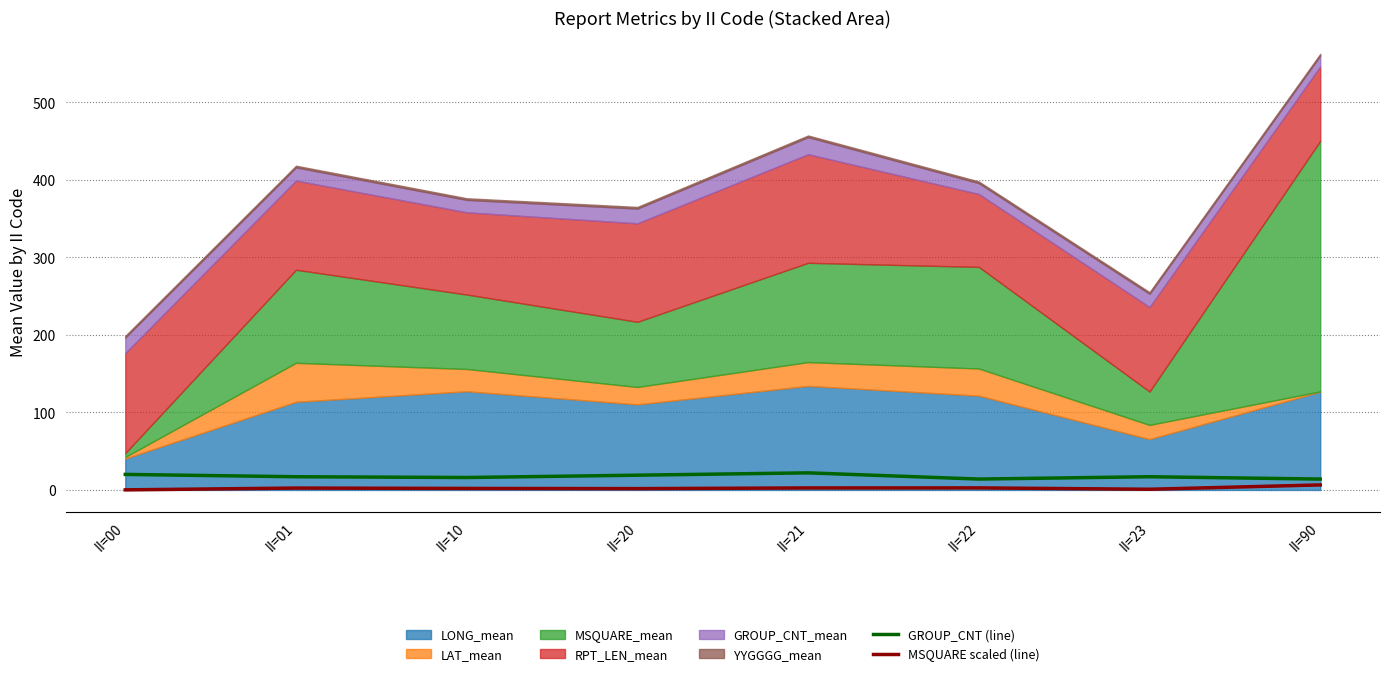

At which label does MSQUARE scaled (line) reach its peak?

II=90